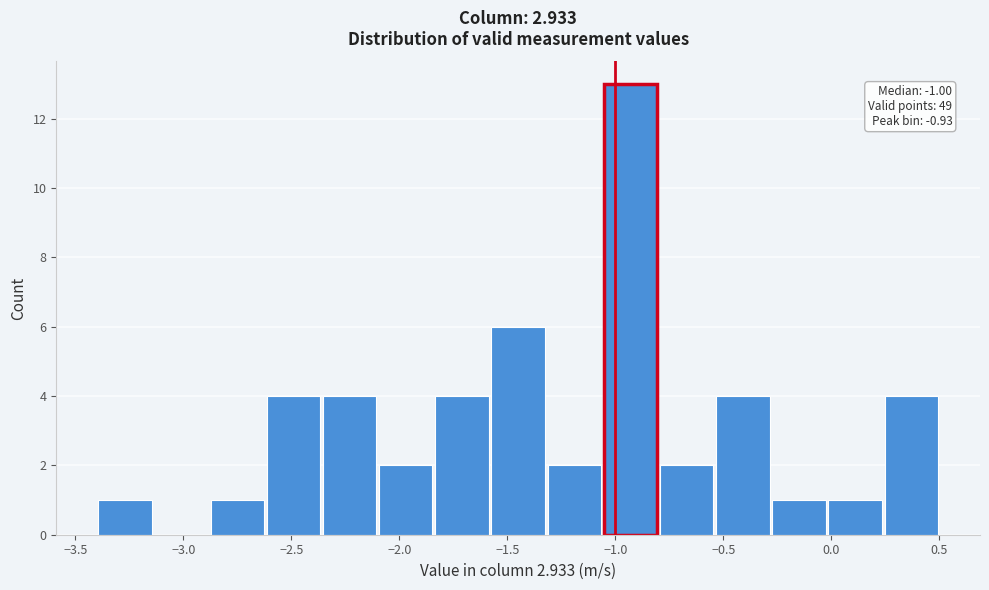

Over which range of the x-axis is the bar tallest?

-1.06 to -0.80